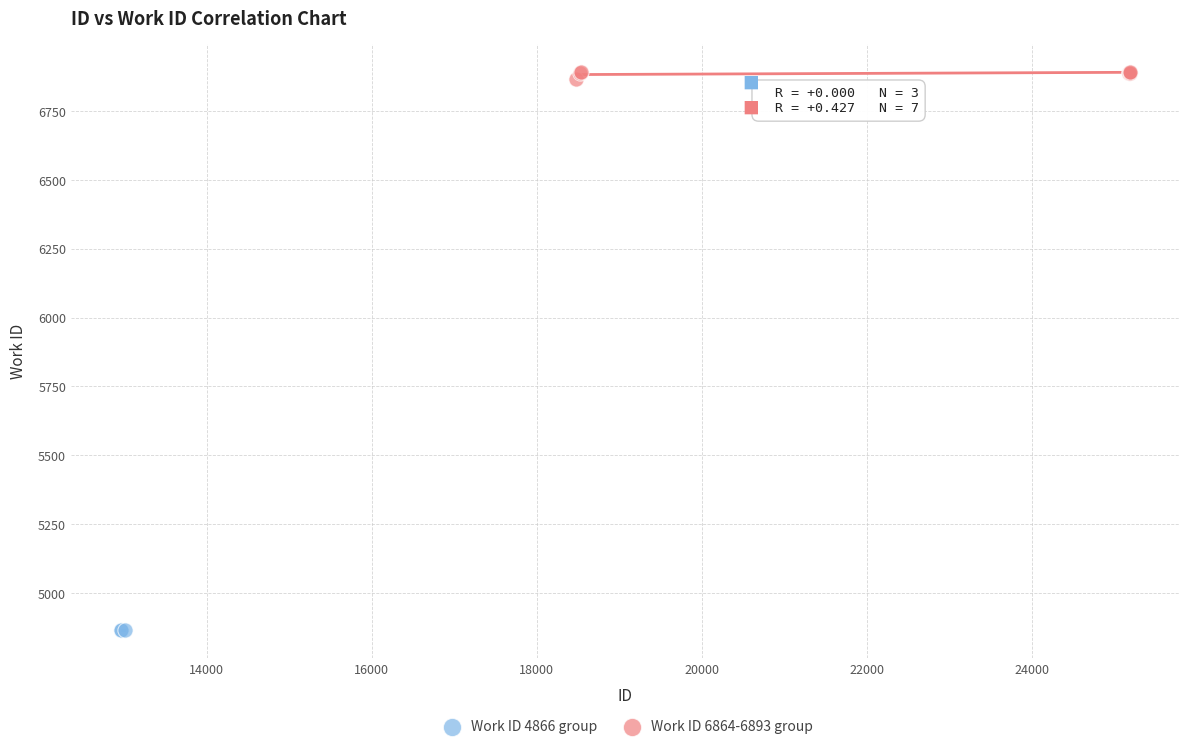

Which series contains the highest Y value?

Work ID 6864-6893 group